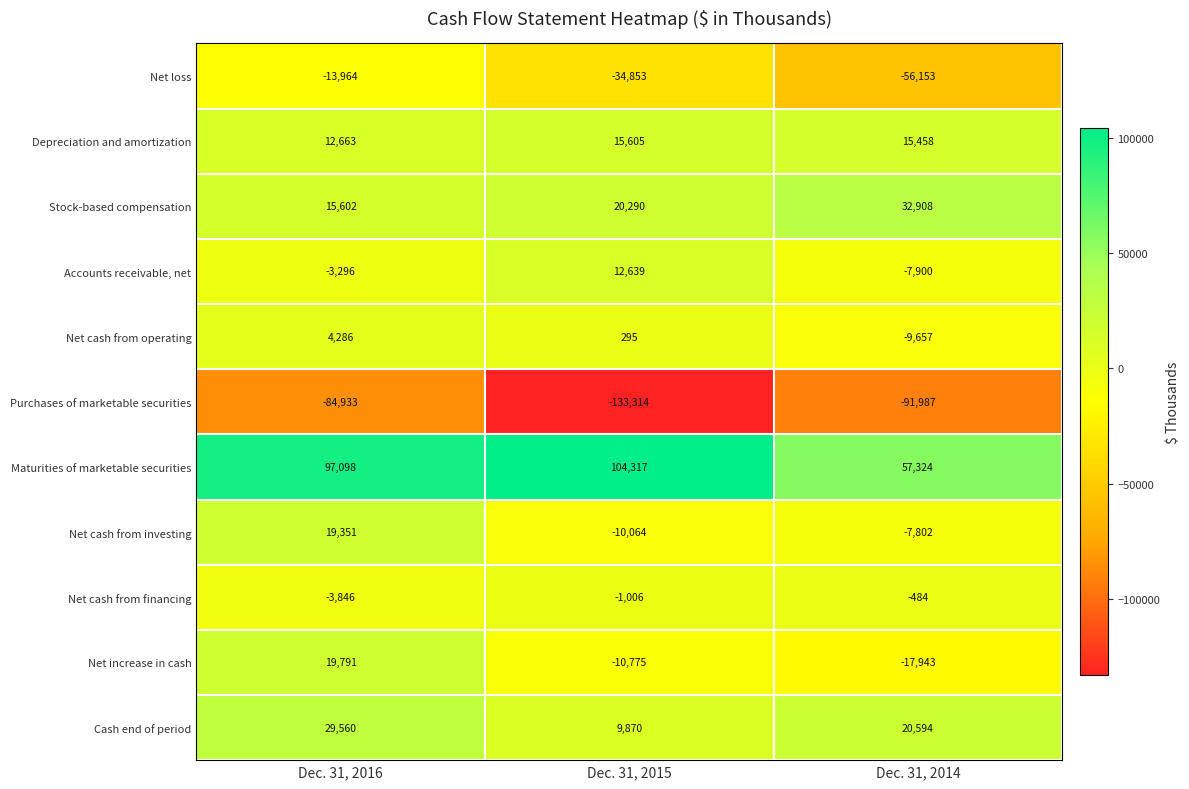

At which label does Net cash from operating first exceed 295?

Dec. 31, 2016